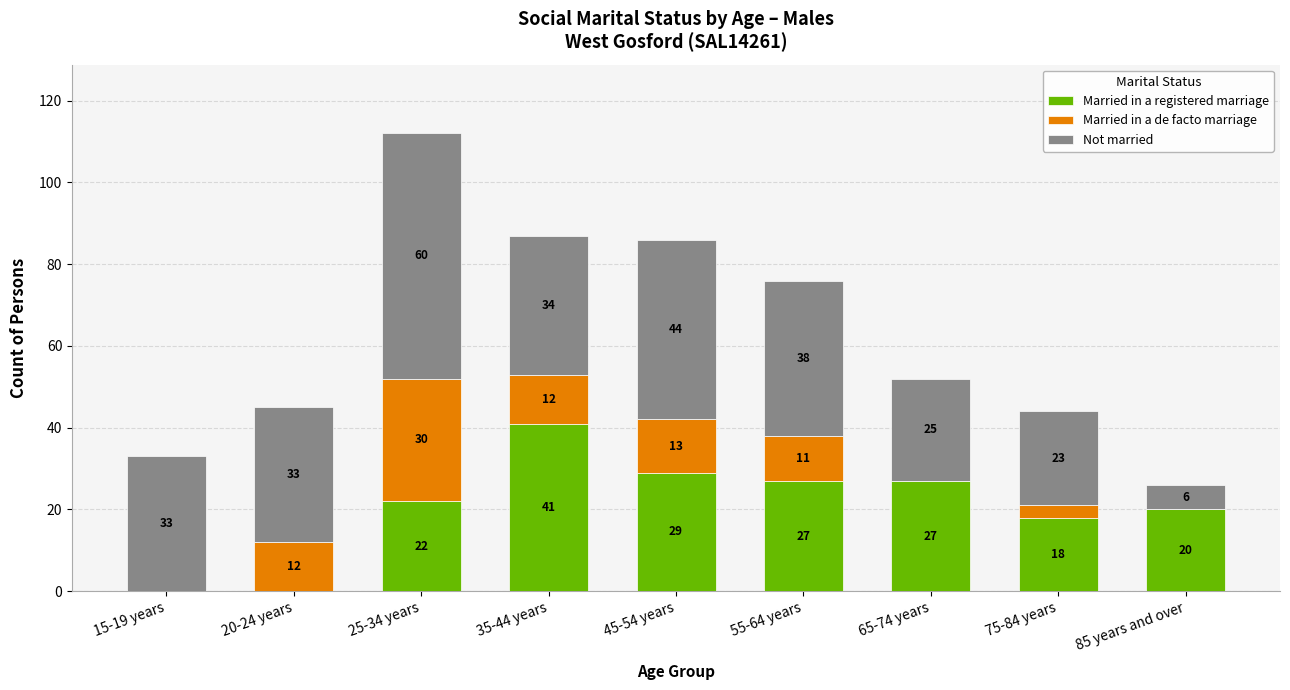

Where is Married in a registered marriage nearest to the value 20?

85 years and over